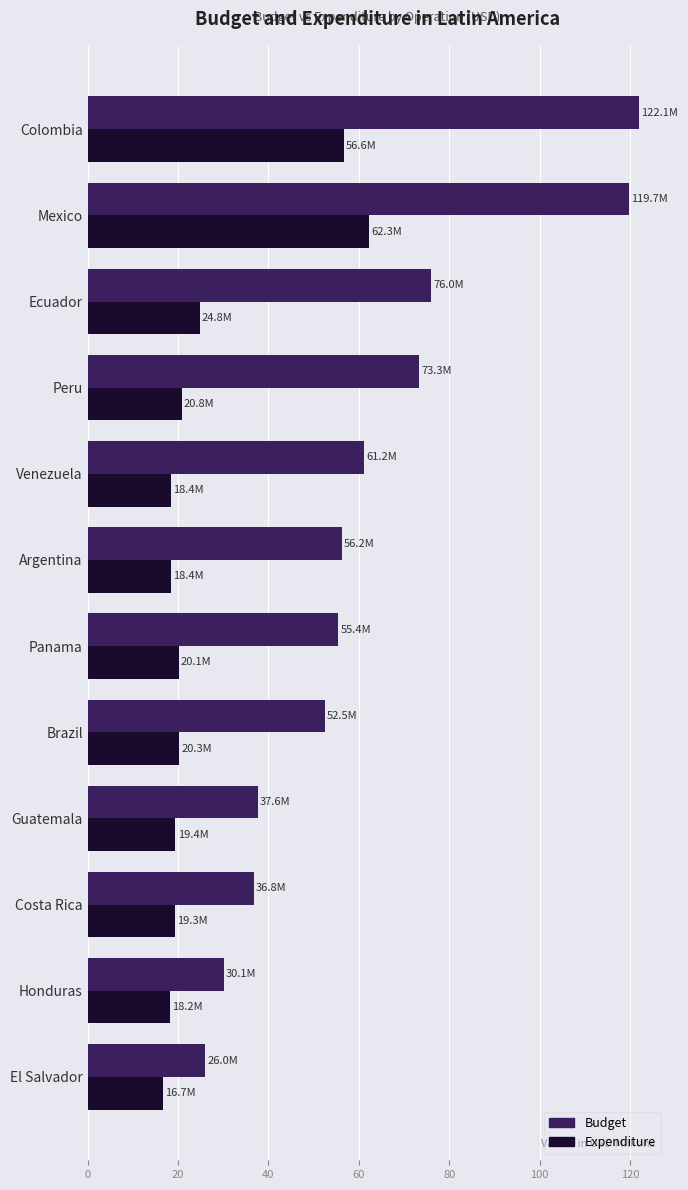

Which category has the highest value in the Expenditure series?

Mexico